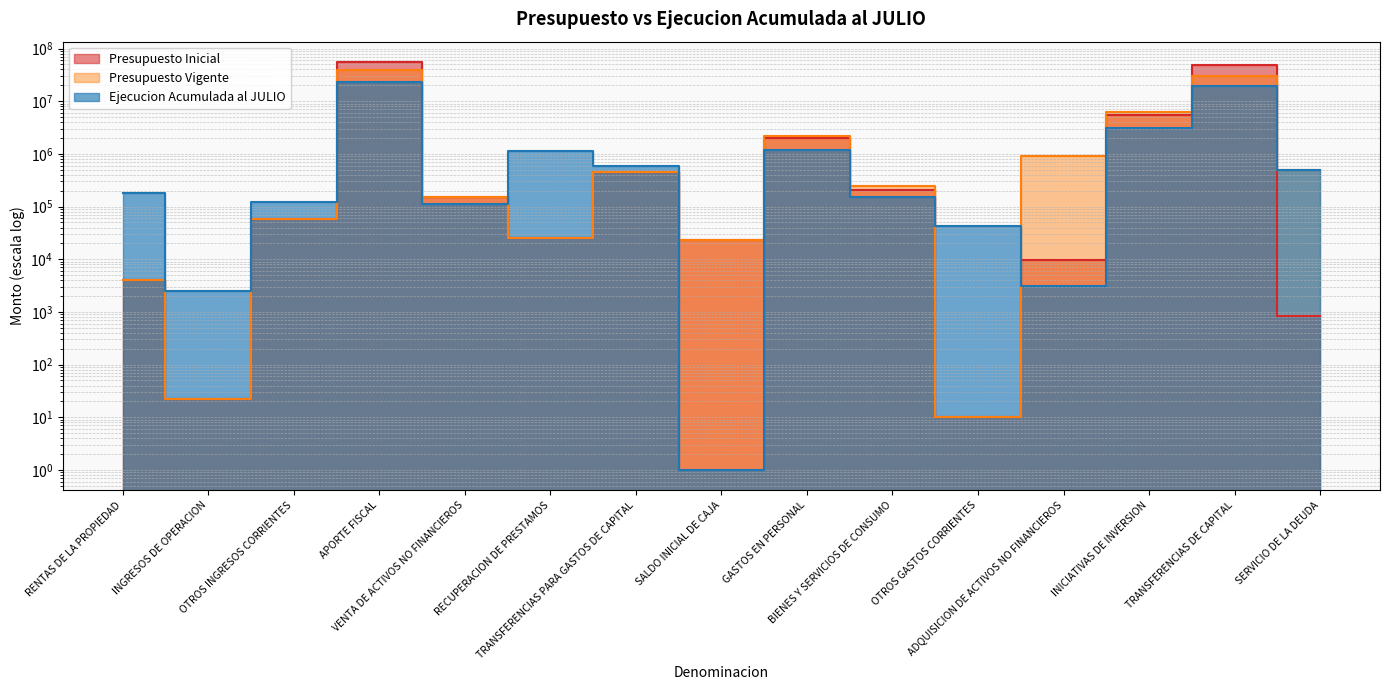

Which series has the largest total across all categories?

Presupuesto Inicial